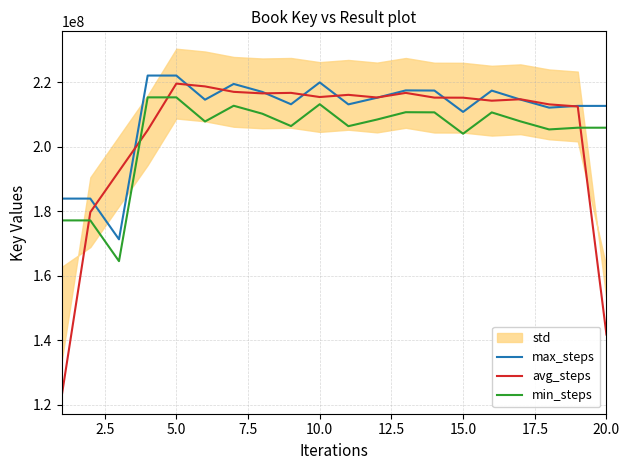

What is the maximum value for max_steps?

222061697.0